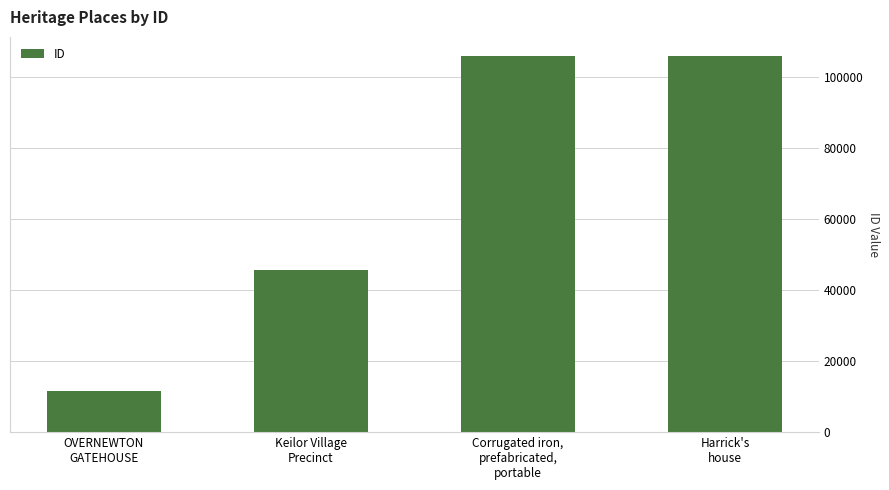

The chart shows a value of 147268 at Harrick's
house. True or false?

False